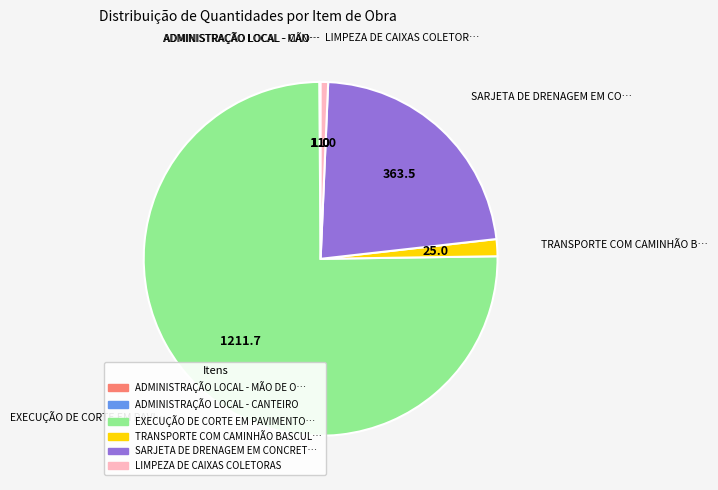

Which category has the biggest portion of the pie?

EXECUÇÃO DE CORTE EM PAVIMENTO…